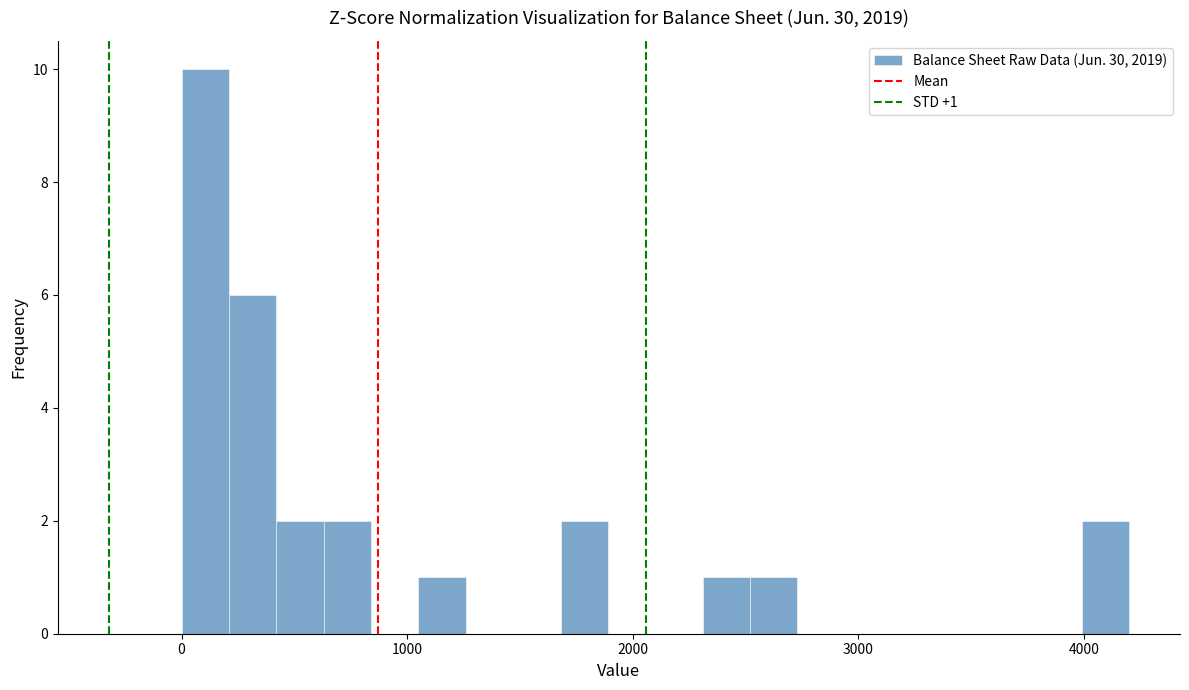

Around what value on the x-axis is the tallest bar? Give the approximate position of its centre, as read against the axis.

100